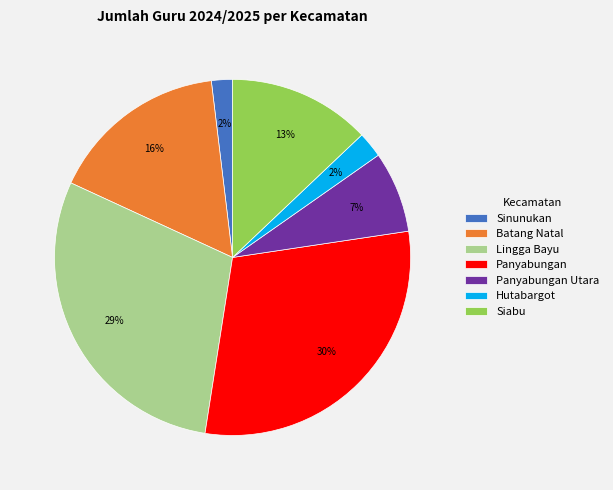

Between Siabu and Batang Natal, which is larger?

Batang Natal